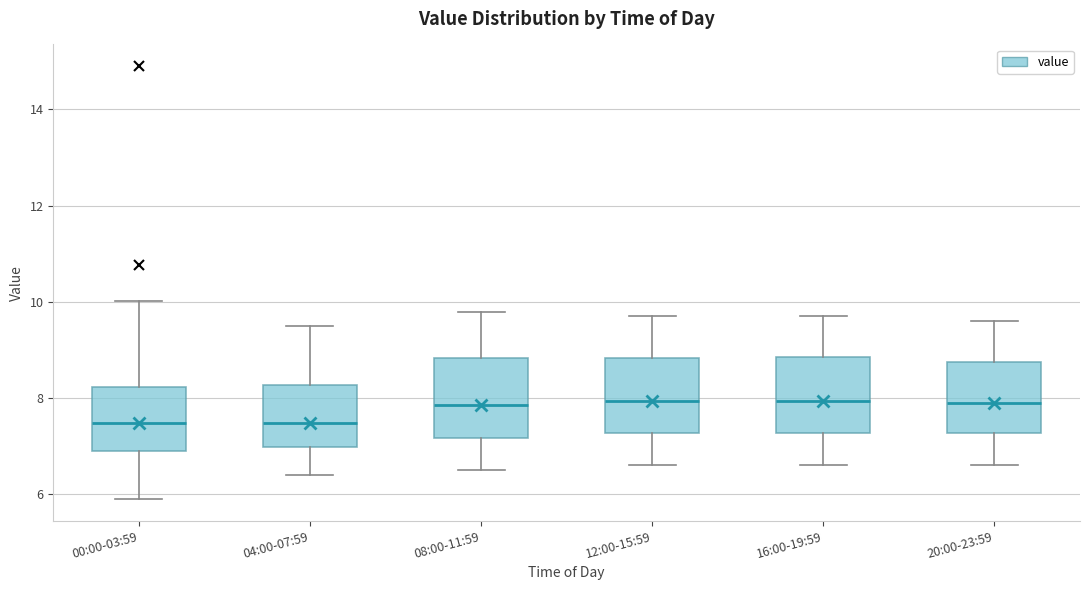

Where does the upper whisker of the box for 16:00-19:59 end on the y-axis? The values are not printed on the chart, so give them approximately, as read against the axis.

9.8